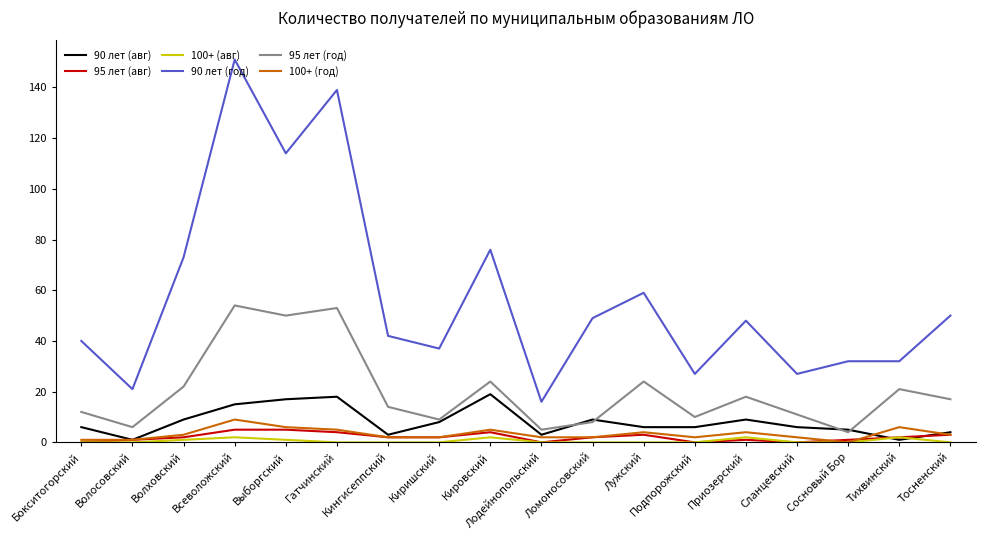

Reading left to right, list all the values displayed in this chart.

90 лет (авг): Бокситогорский=6	Волосовский=1	Волховский=9	Всеволожский=15	Выборгский=17	Гатчинский=18	Кингисеппский=3	Киришский=8	Кировский=19	Лодейнопольский=3	Ломоносовский=9	Лужский=6	Подпорожский=6	Приозерский=9	Сланцевский=6	Сосновый Бор=5	Тихвинский=1	Тосненский=4
95 лет (авг): Бокситогорский=0	Волосовский=1	Волховский=2	Всеволожский=5	Выборгский=5	Гатчинский=4	Кингисеппский=2	Киришский=2	Кировский=4	Лодейнопольский=0	Ломоносовский=2	Лужский=3	Подпорожский=0	Приозерский=1	Сланцевский=0	Сосновый Бор=1	Тихвинский=2	Тосненский=3
100+ (авг): Бокситогорский=0	Волосовский=0	Волховский=1	Всеволожский=2	Выборгский=1	Гатчинский=0	Кингисеппский=0	Киришский=0	Кировский=2	Лодейнопольский=0	Ломоносовский=0	Лужский=0	Подпорожский=0	Приозерский=2	Сланцевский=0	Сосновый Бор=0	Тихвинский=2	Тосненский=0
90 лет (год): Бокситогорский=40	Волосовский=21	Волховский=73	Всеволожский=151	Выборгский=114	Гатчинский=139	Кингисеппский=42	Киришский=37	Кировский=76	Лодейнопольский=16	Ломоносовский=49	Лужский=59	Подпорожский=27	Приозерский=48	Сланцевский=27	Сосновый Бор=32	Тихвинский=32	Тосненский=50
95 лет (год): Бокситогорский=12	Волосовский=6	Волховский=22	Всеволожский=54	Выборгский=50	Гатчинский=53	Кингисеппский=14	Киришский=9	Кировский=24	Лодейнопольский=5	Ломоносовский=8	Лужский=24	Подпорожский=10	Приозерский=18	Сланцевский=11	Сосновый Бор=4	Тихвинский=21	Тосненский=17
100+ (год): Бокситогорский=1	Волосовский=1	Волховский=3	Всеволожский=9	Выборгский=6	Гатчинский=5	Кингисеппский=2	Киришский=2	Кировский=5	Лодейнопольский=2	Ломоносовский=2	Лужский=4	Подпорожский=2	Приозерский=4	Сланцевский=2	Сосновый Бор=0	Тихвинский=6	Тосненский=3